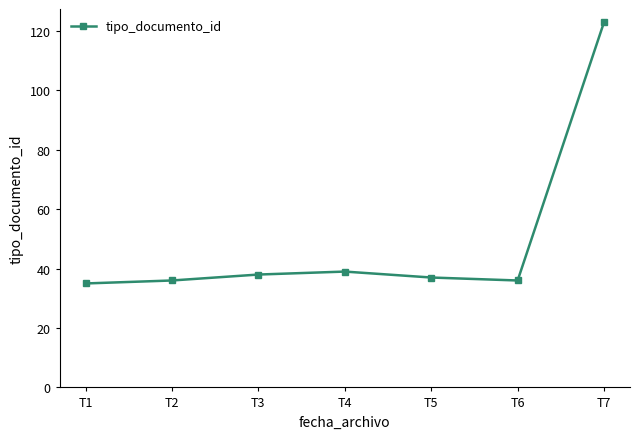

What value does the data have at T6, to the nearest 5?

35